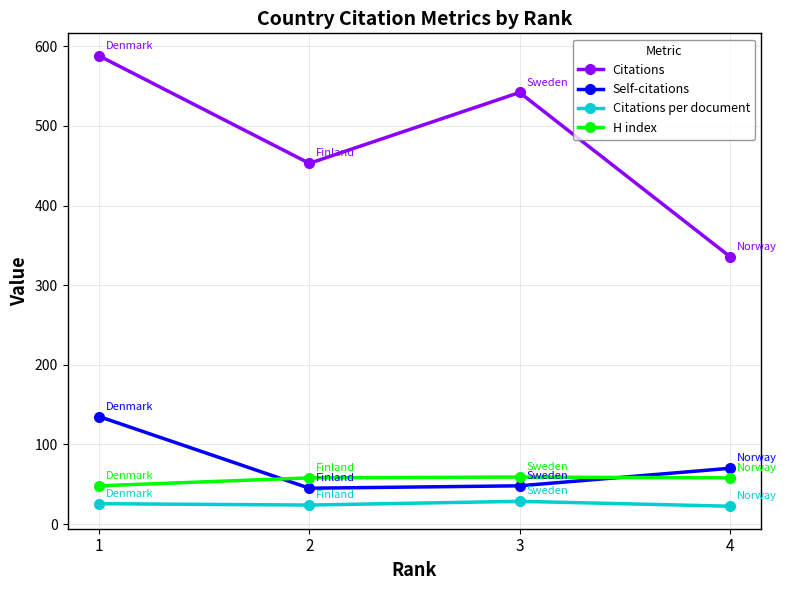

What is the sum of all Citations values?

1919.0